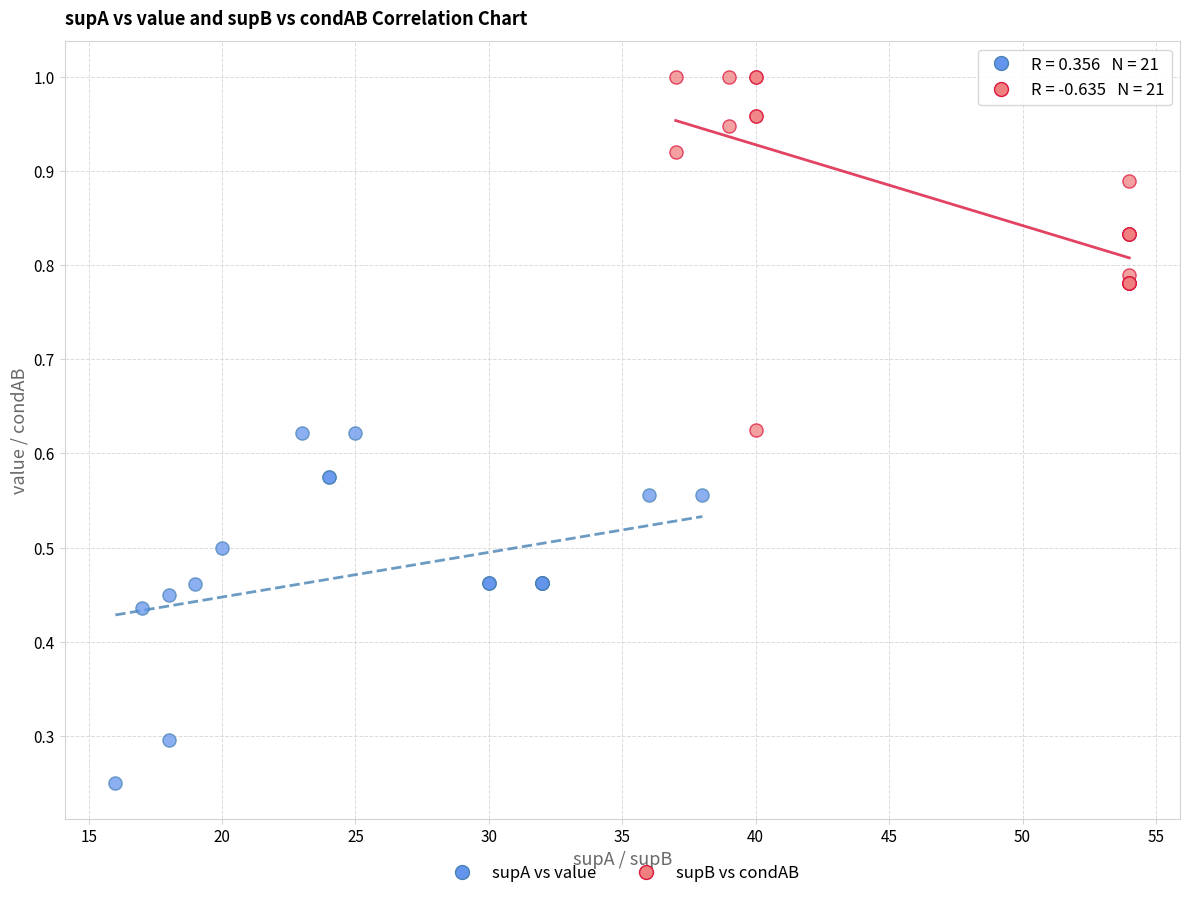

Which series contains the highest Y value?

supB vs condAB